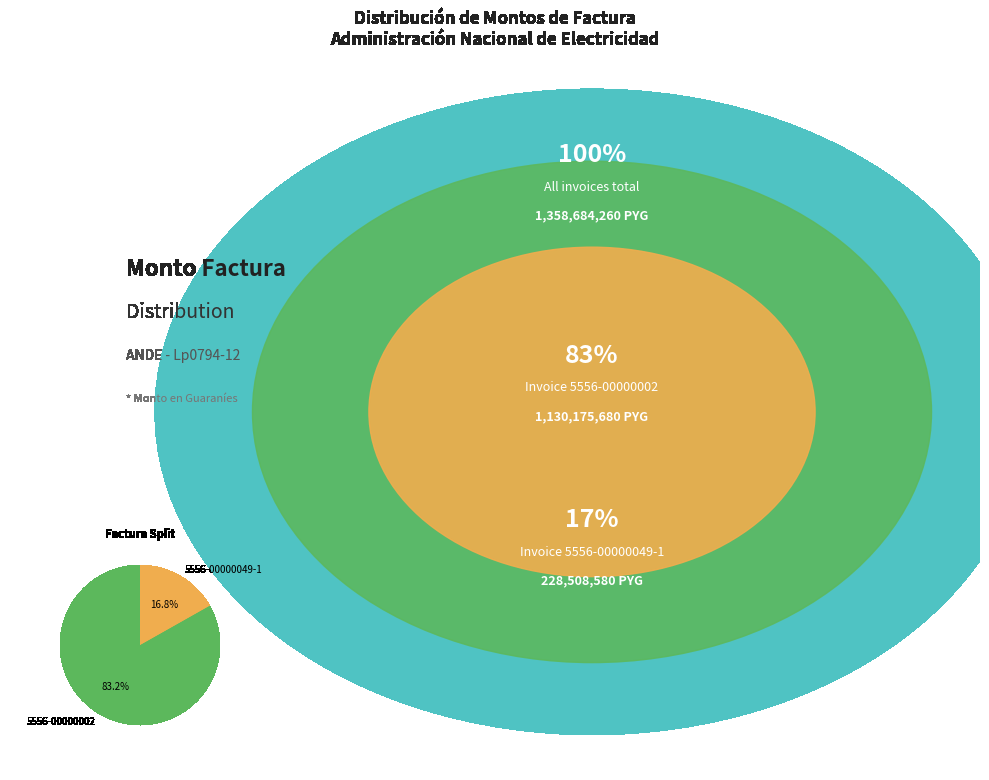

To the nearest percent, what portion does 5556-00000002 represent?

83%